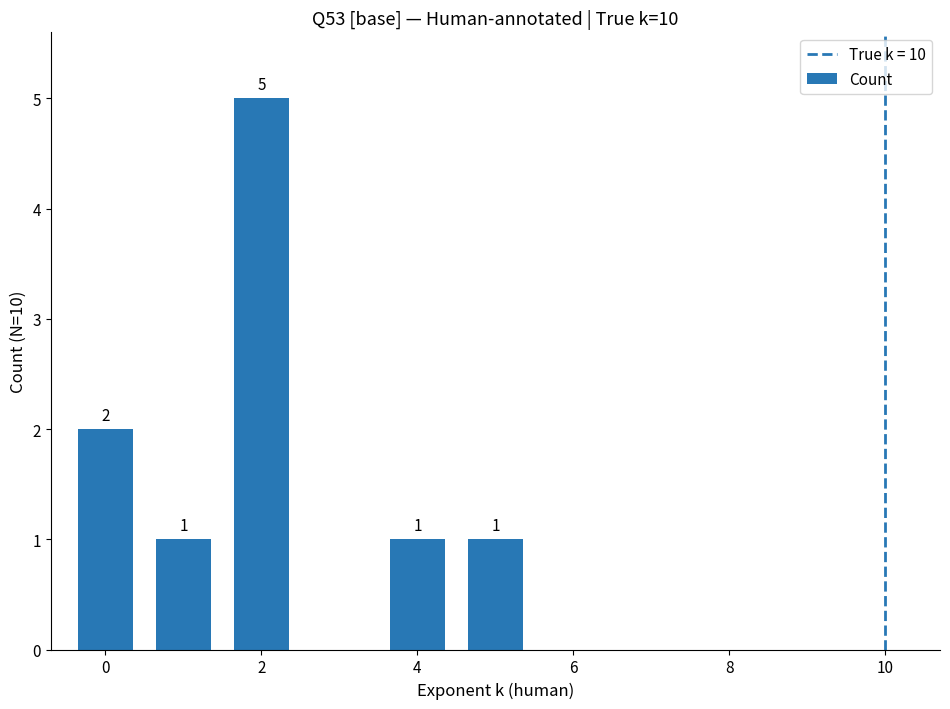

What is the greatest value displayed?

5